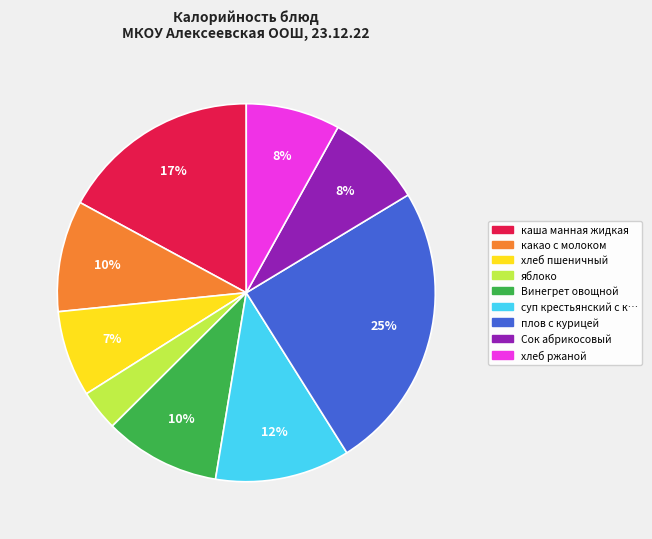

Is there any slice that represents more than half of the pie?

No